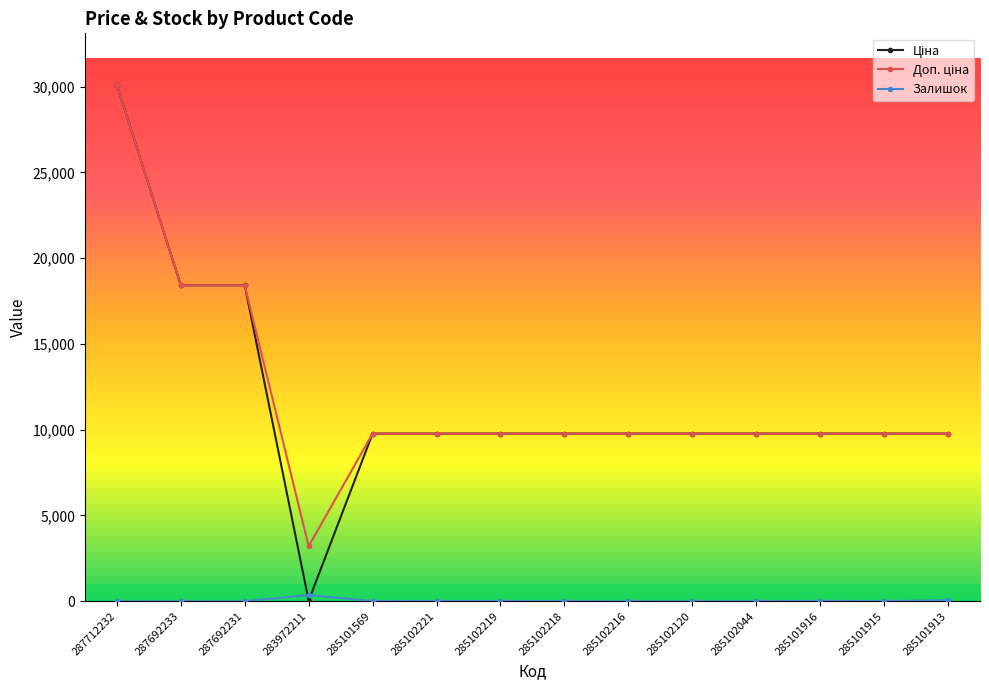

At which label does Залишок first exceed 3?

283972211